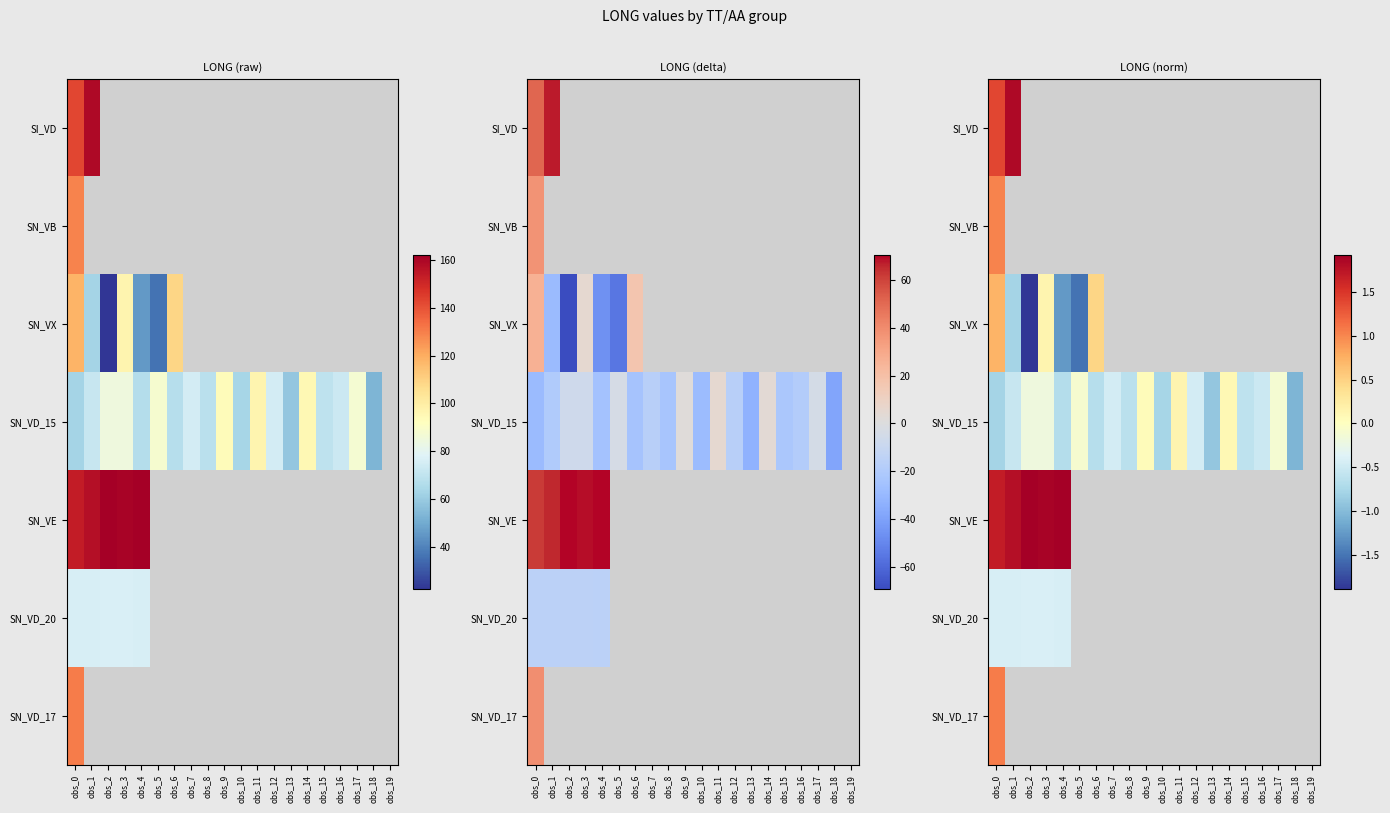

How many series are shown in this chart?

7